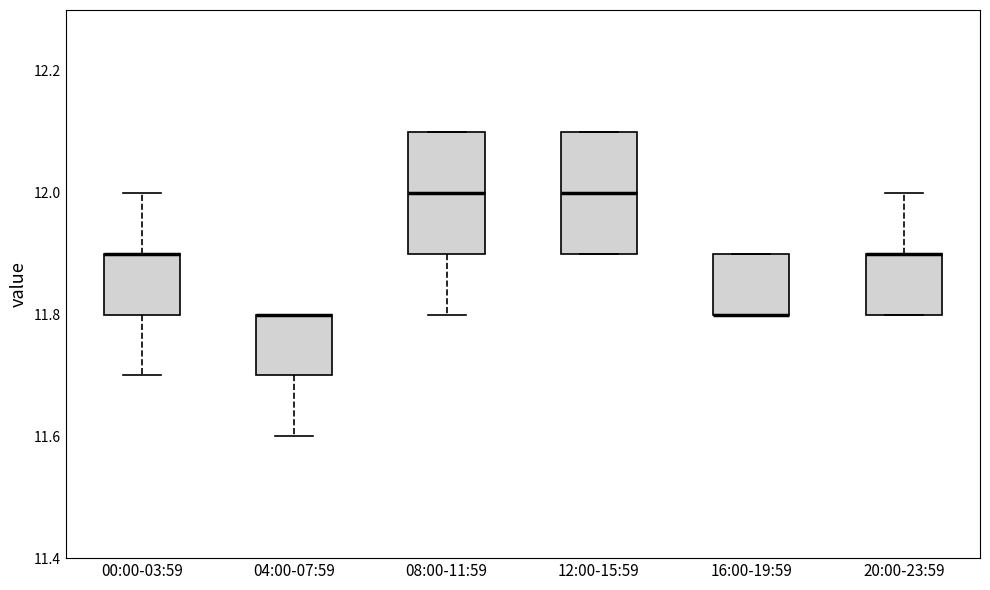

Reading left to right, transcribe this box plot: for each box, give where its median line is, the range the box spans, and where its two whiskers end, as read against the y-axis. The values are not printed on the chart, so give them approximately, as read against the axis.

00:00-03:59: median 11.9 (drawn on the box's upper edge), box 11.8 to 11.9, whiskers 11.7 to 12.0
04:00-07:59: median 11.8 (drawn on the box's upper edge), box 11.7 to 11.8, whiskers 11.6 to 11.8
08:00-11:59: median 12.0, box 11.9 to 12.1, whiskers 11.8 to 12.1
12:00-15:59: median 12.0, box 11.9 to 12.1, whiskers 11.9 to 12.1
16:00-19:59: median 11.8 (drawn on the box's lower edge), box 11.8 to 11.9, whiskers 11.8 to 11.9
20:00-23:59: median 11.9 (drawn on the box's upper edge), box 11.8 to 11.9, whiskers 11.8 to 12.0